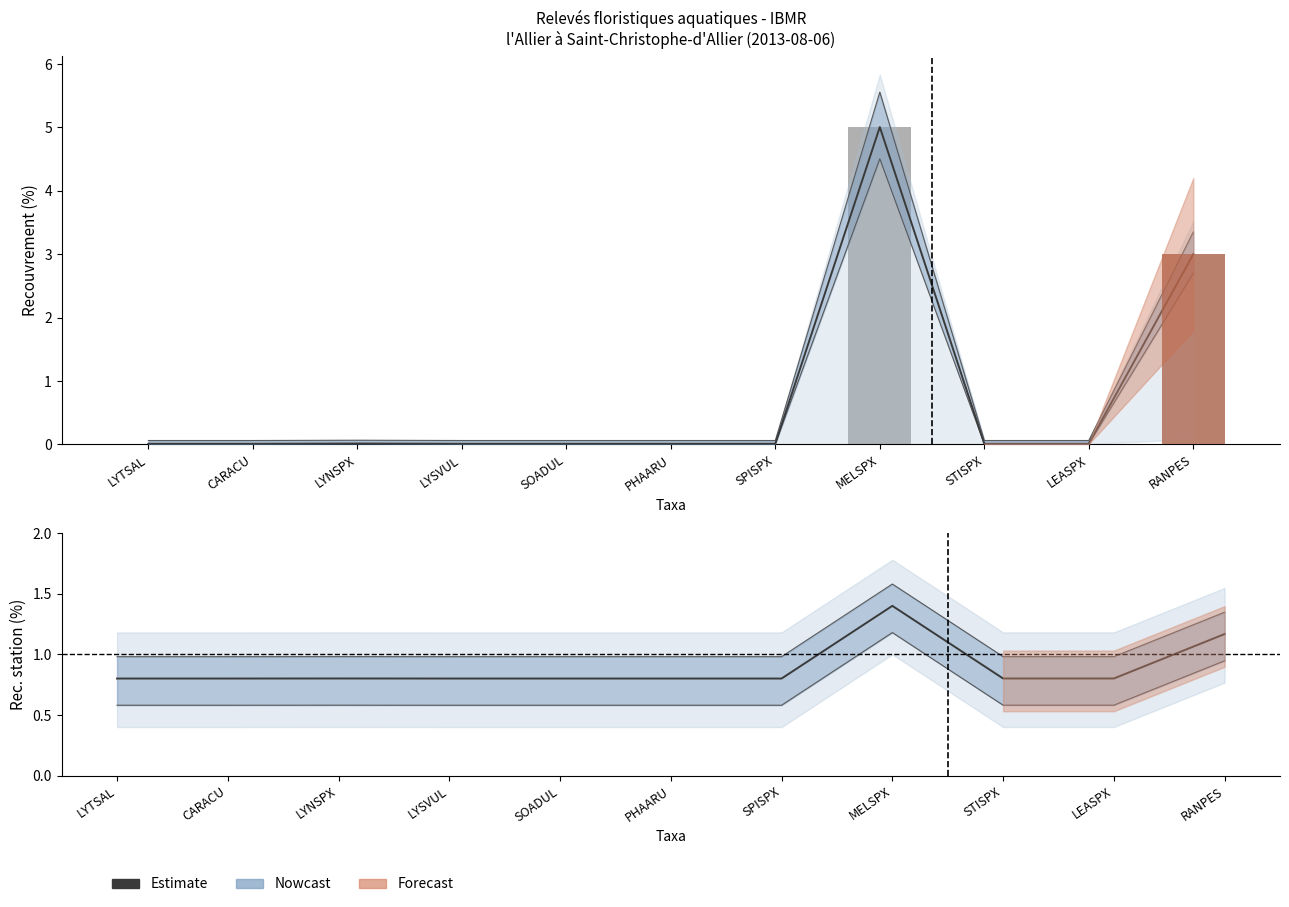

What is the sum of the Estimate values at LYNSPX and LEASPX?

1.6